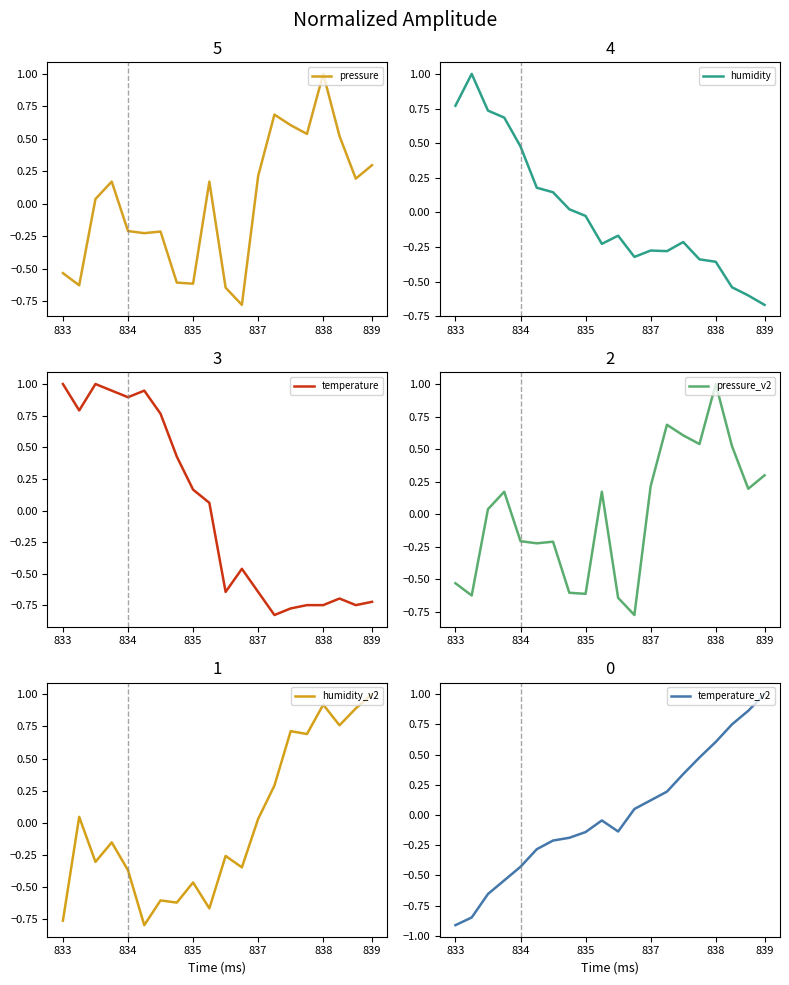

How many positive values does the pressure series have?

11